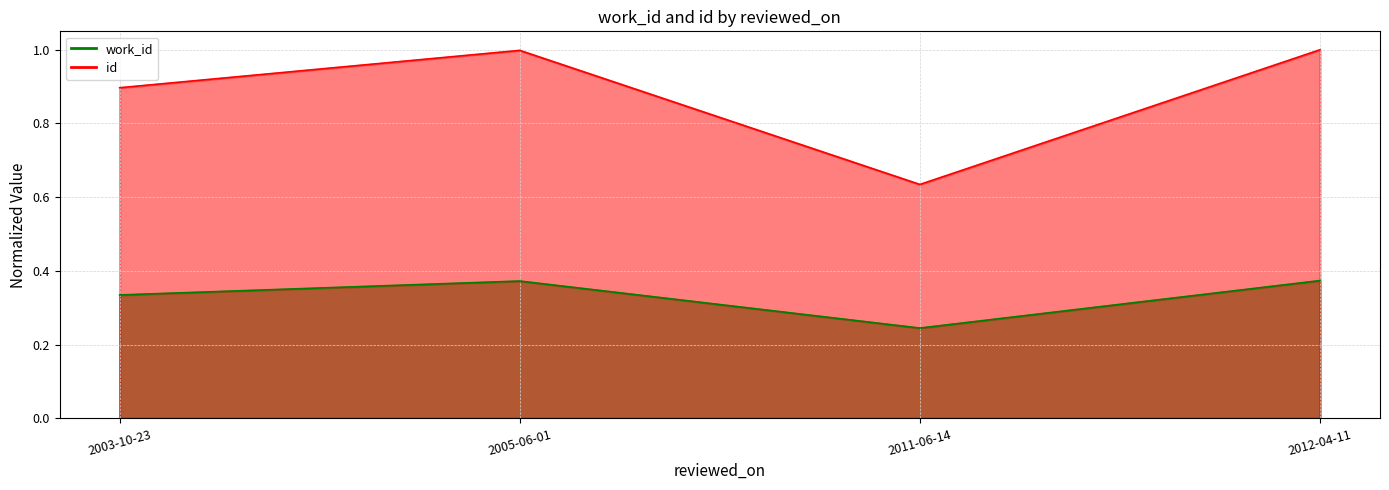

Rank the series by their average value, from highest to lowest.

id, work_id